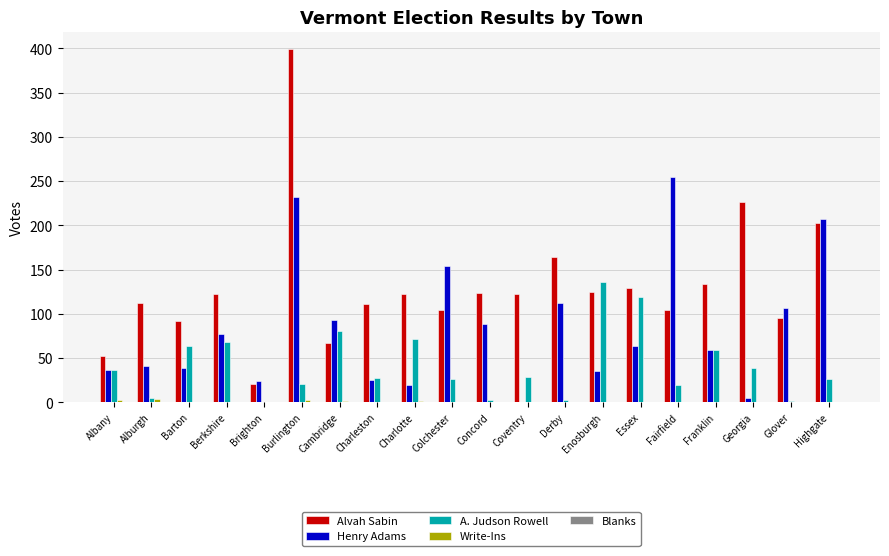

At which category is the sum across all series the highest?

Burlington